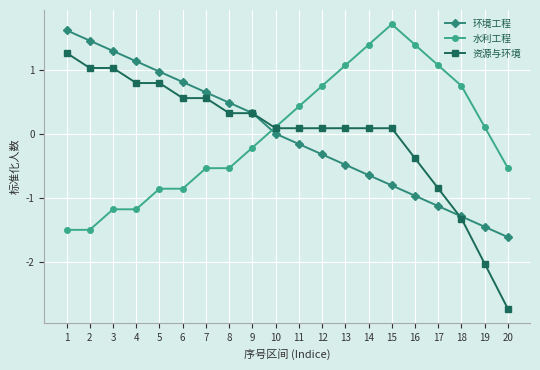

Is the value of 环境工程 at 2 greater than the value of 水利工程 at 9?

Yes